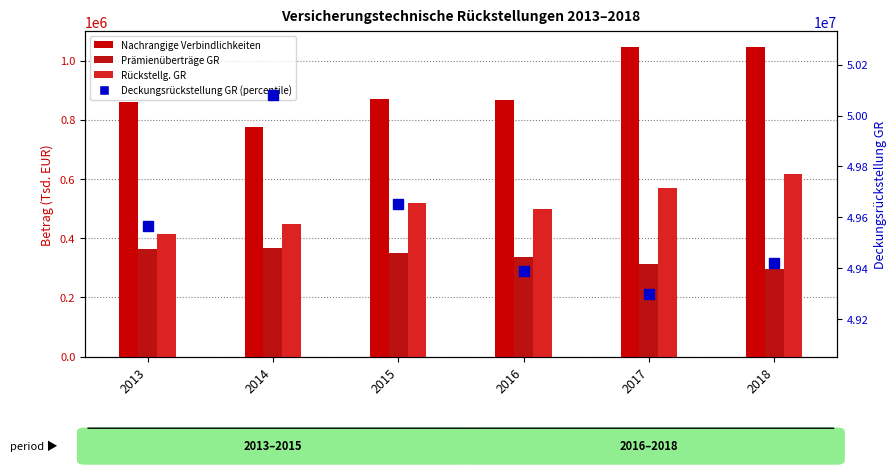

How many distinct data groups are displayed?

4